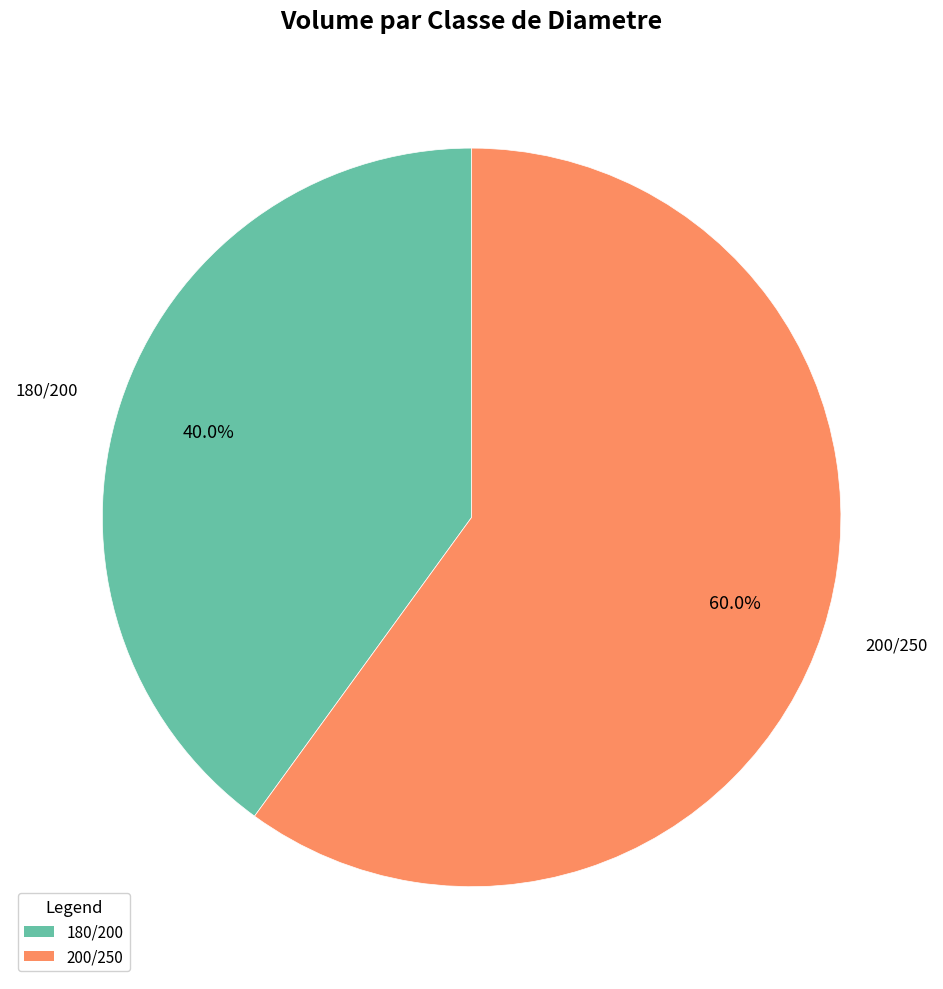

What is the majority slice?

200/250